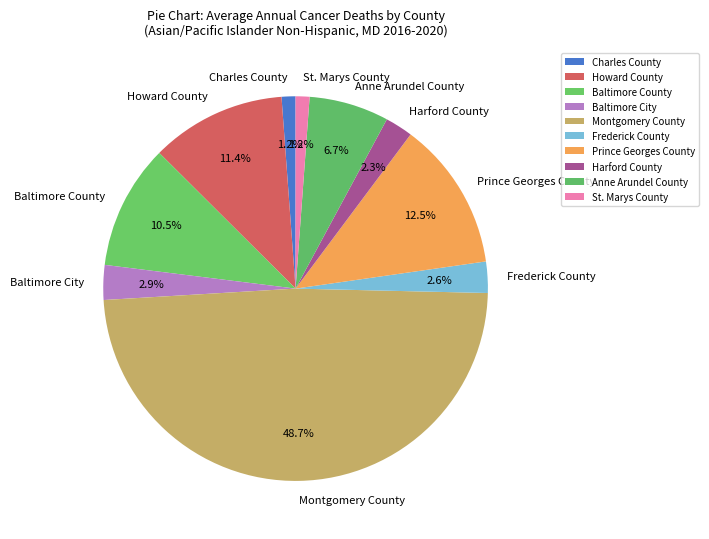

To the nearest percent, what is the difference between the Charles County and Baltimore County slice percentages?

9%